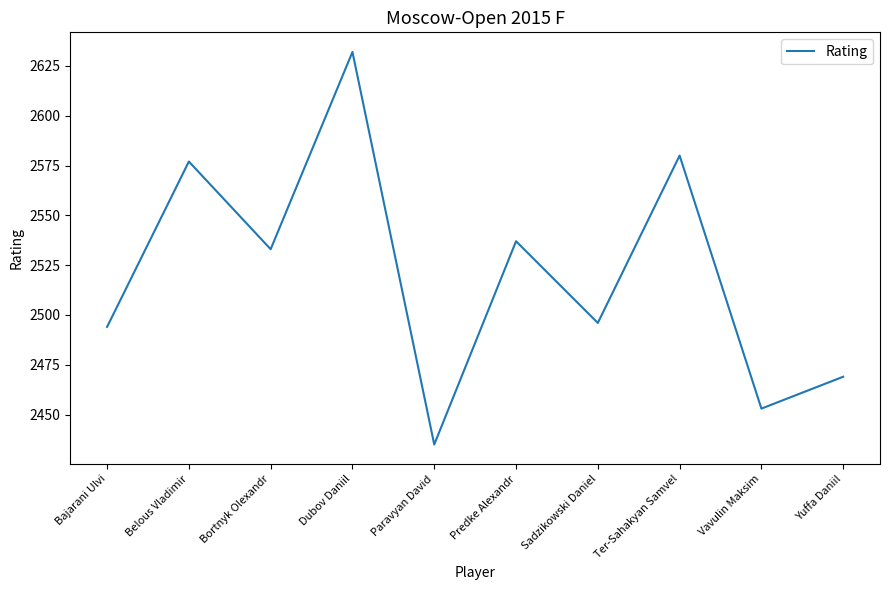

What position from the right is Predke Alexandr?

5